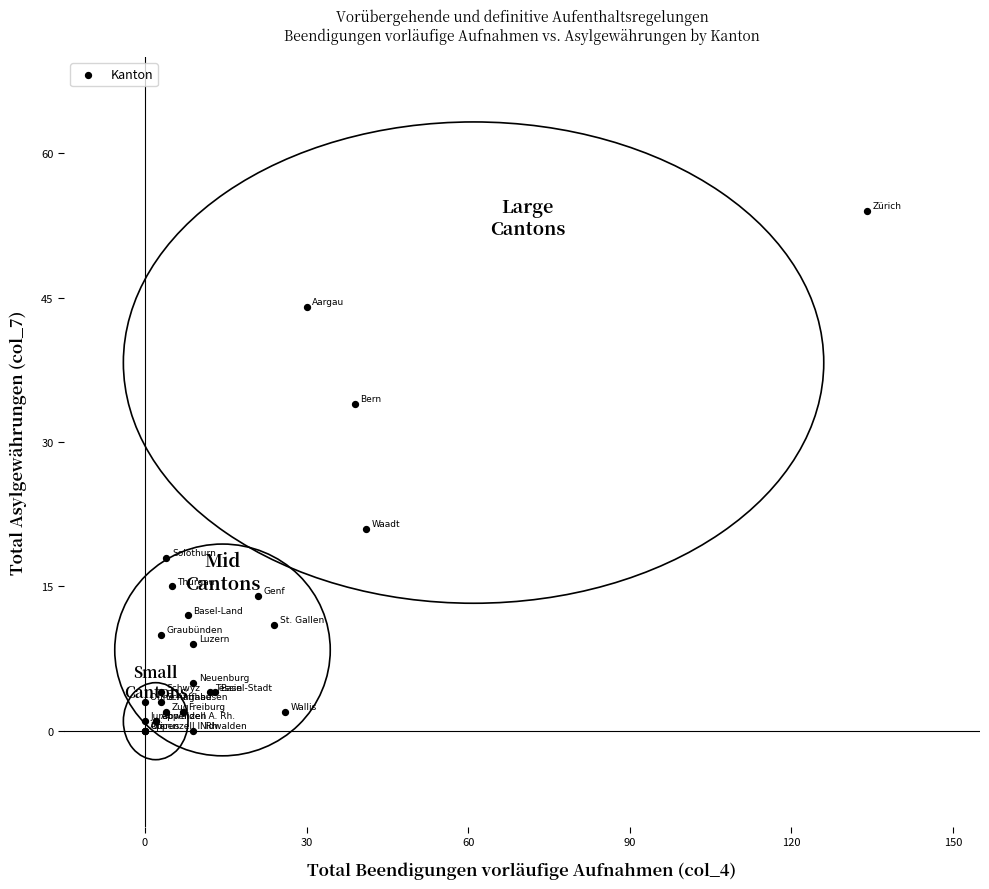

What Y value in the scatter plot is closest to 27?

21